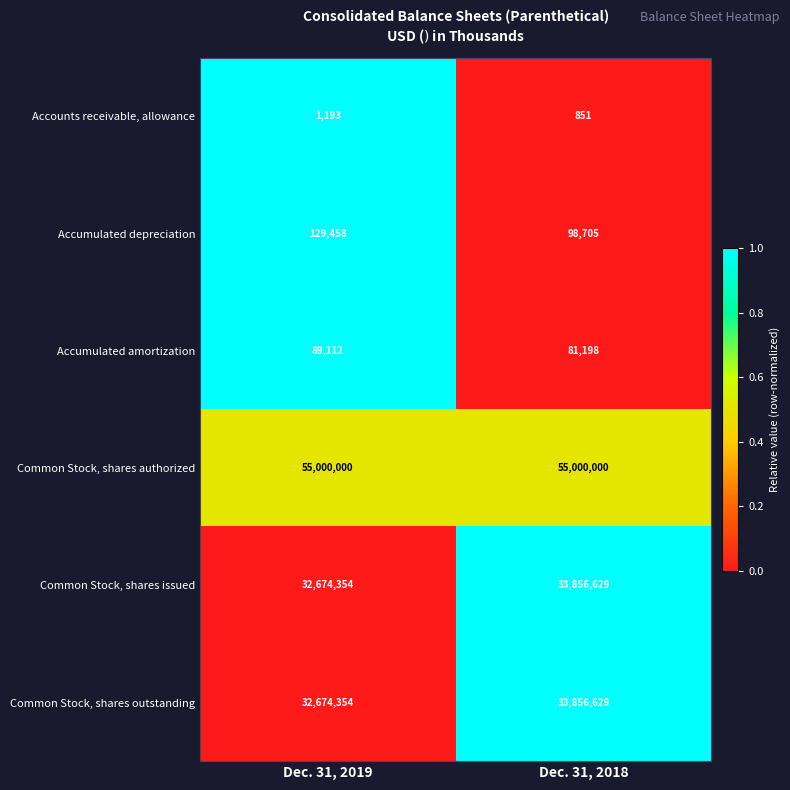

Reading right to left, list all the values displayed in this chart.

Accounts receivable, allowance: 851	1193
Accumulated depreciation: 98705	129458
Accumulated amortization: 81198	89112
Common Stock, shares authorized: 55000000	55000000
Common Stock, shares issued: 33856629	32674354
Common Stock, shares outstanding: 33856629	32674354